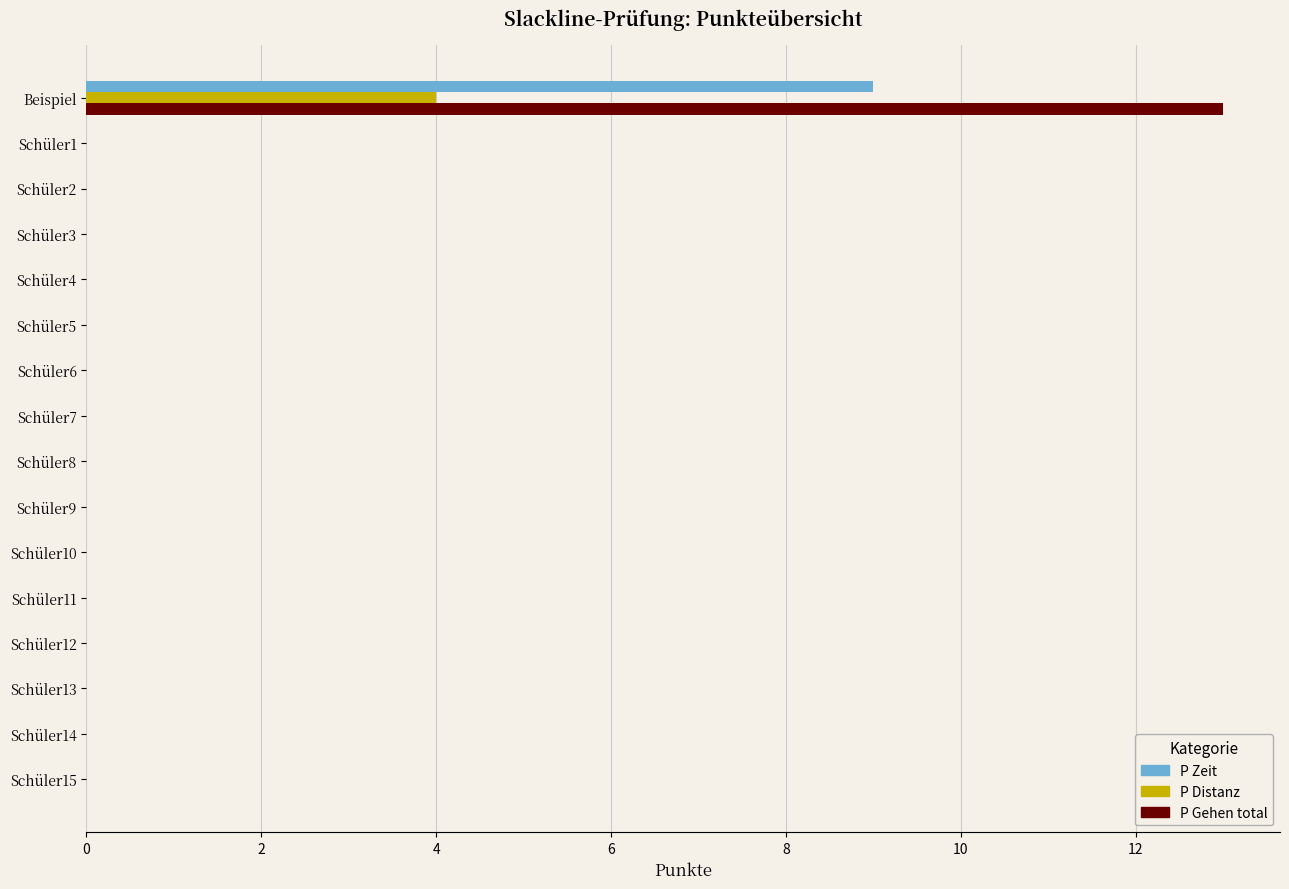

What is the sum of all P Distanz values?

4